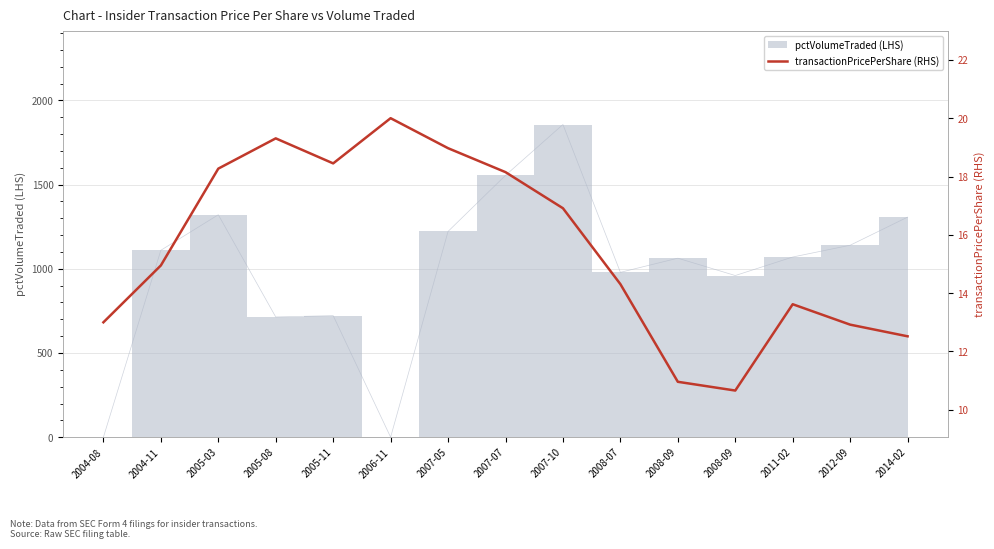

The chart shows a value of 10.6 at 2005-03. True or false?

False